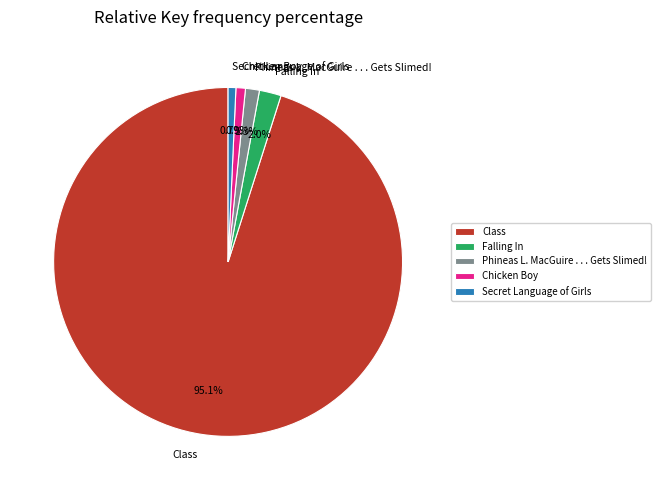

Is it true that Secret Language of Girls is 1% of the pie?

True